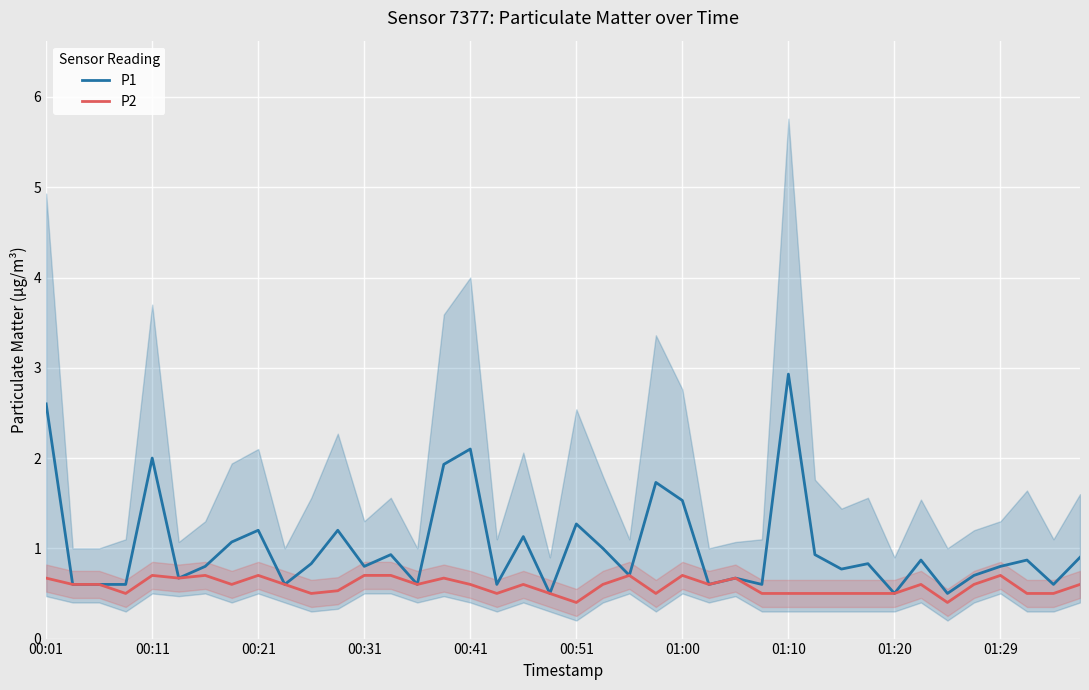

The value of P1 at 00:51 is 1.3. True or false?

True